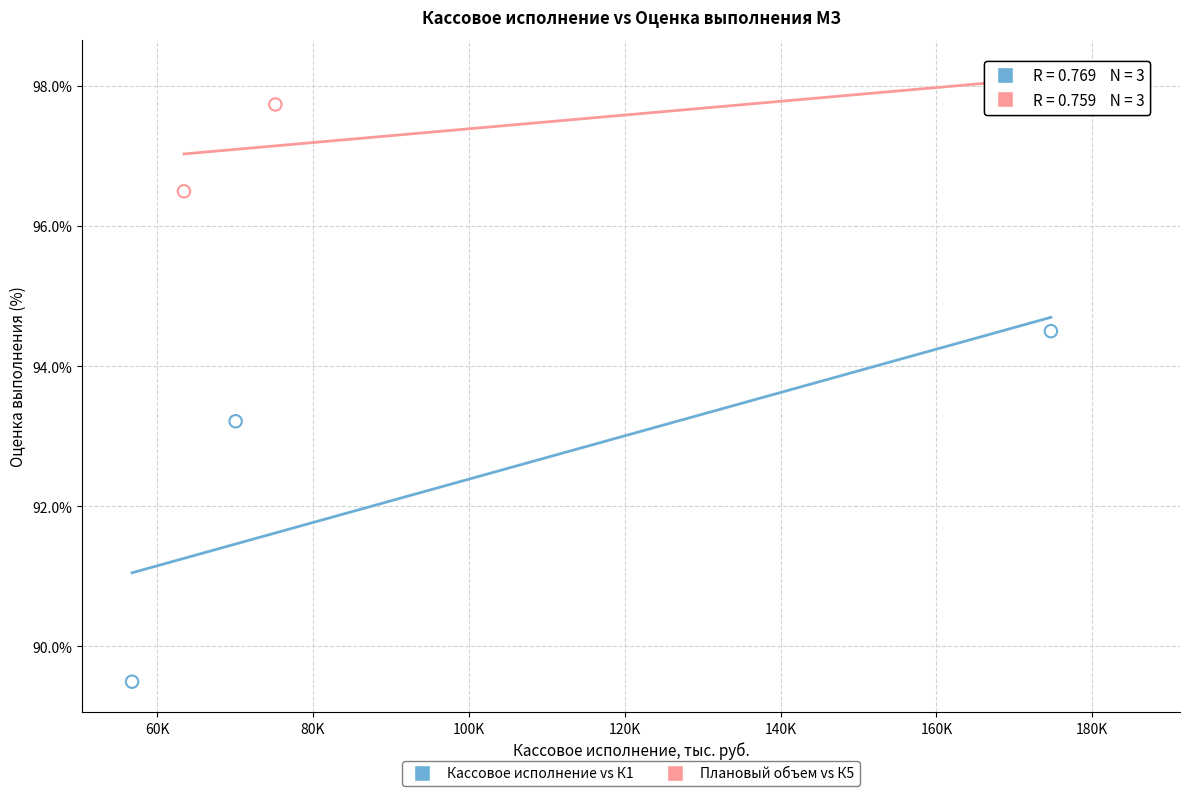

Which series has the widest spread of Y values?

Кассовое исполнение vs К1